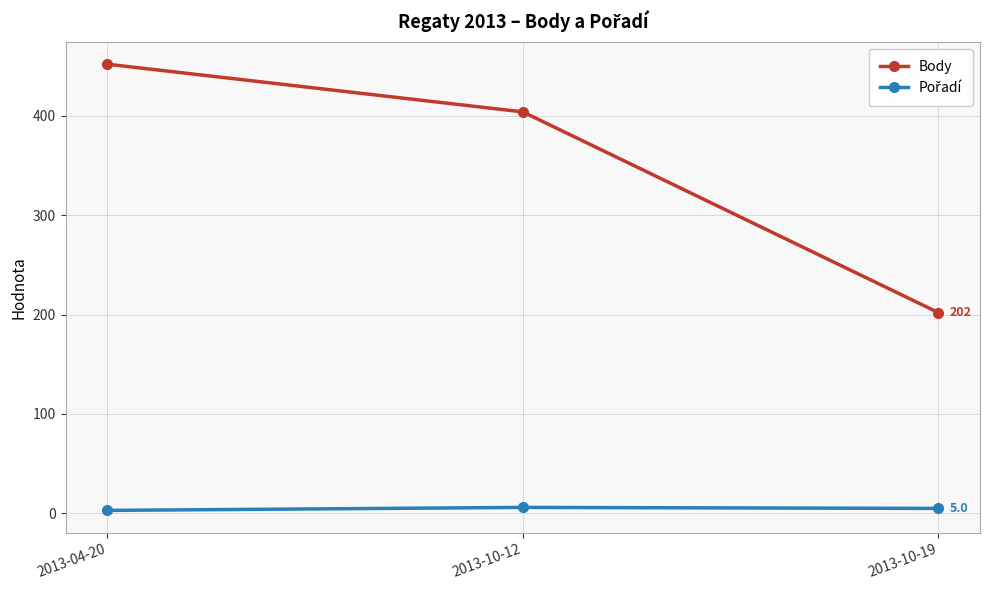

At which category is the sum across all series the highest?

2013-04-20